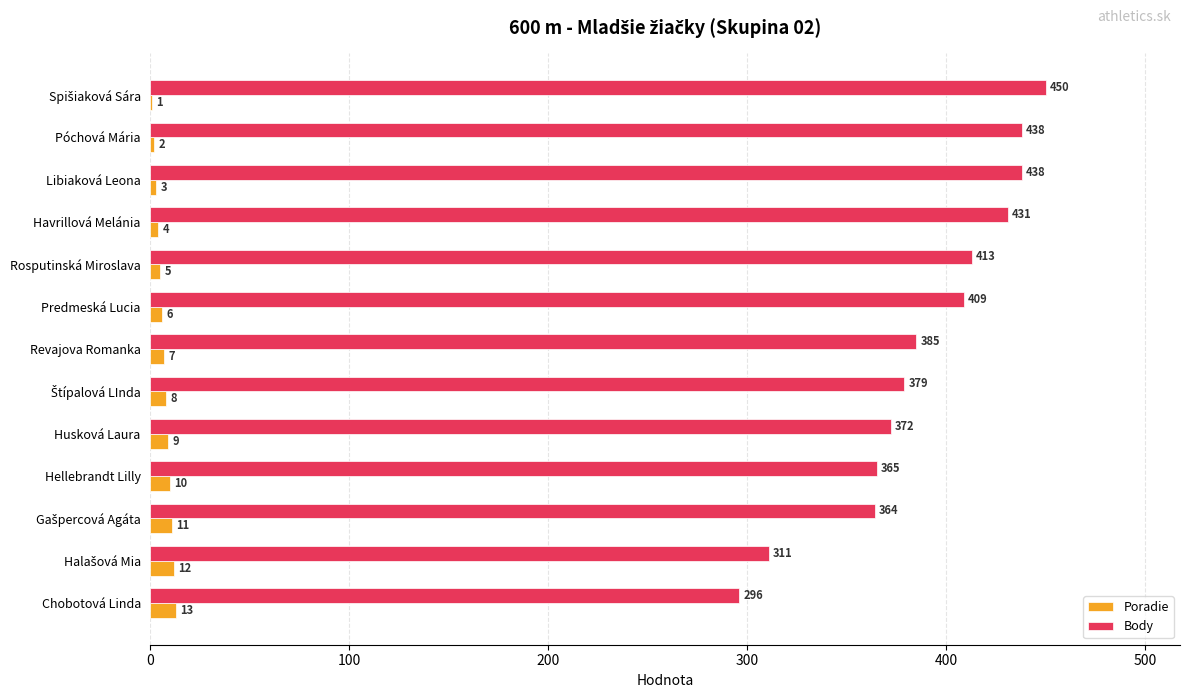

What is the sum of all Poradie values?

91